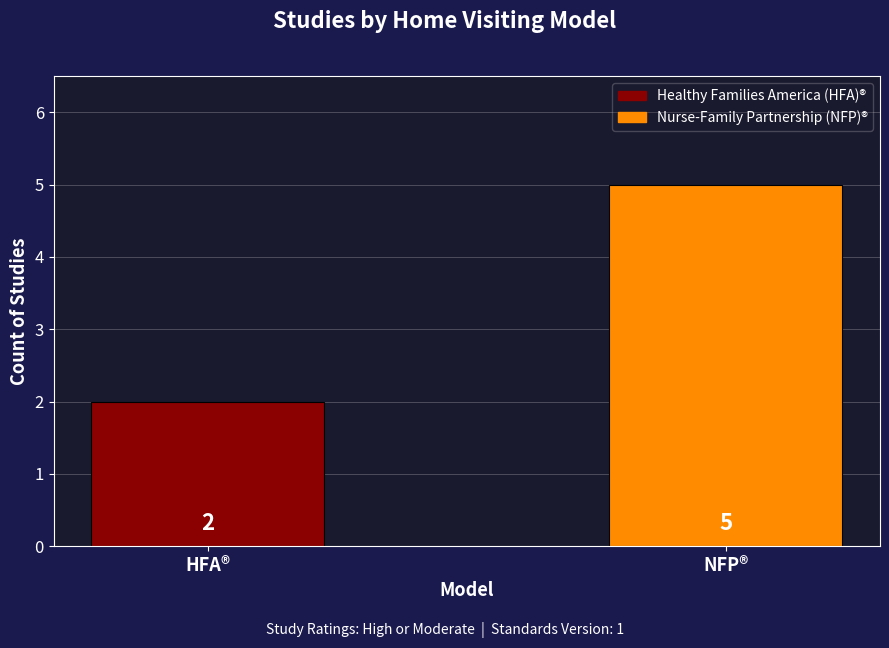

What is the change in value from HFA® to NFP®?

+3